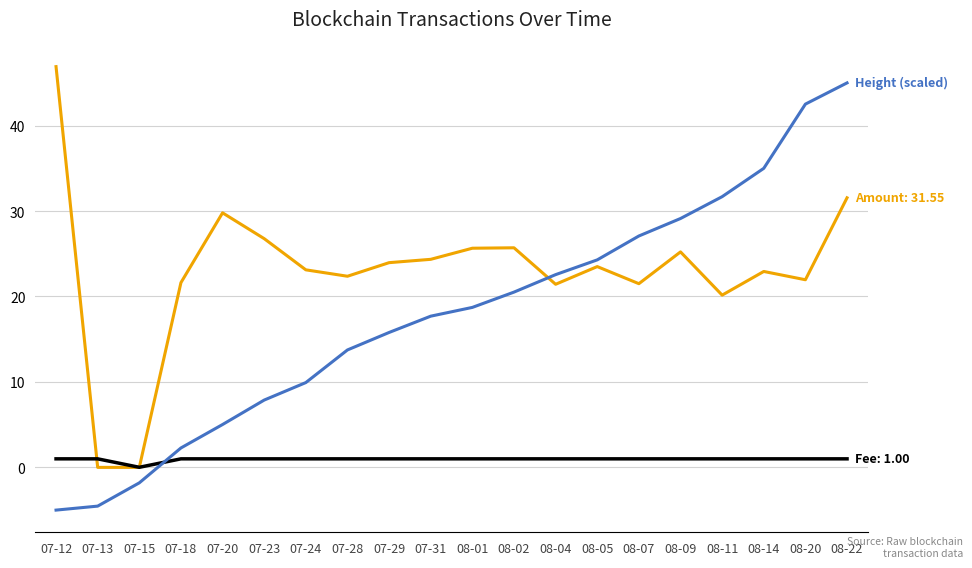

At which category is the sum across all series the highest?

08-22